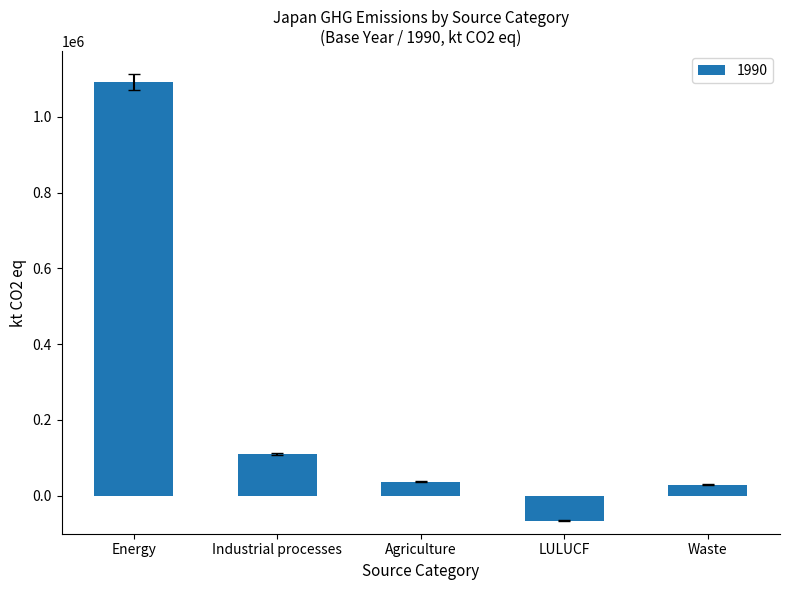

What is the label of the 4th bar from the left?

LULUCF